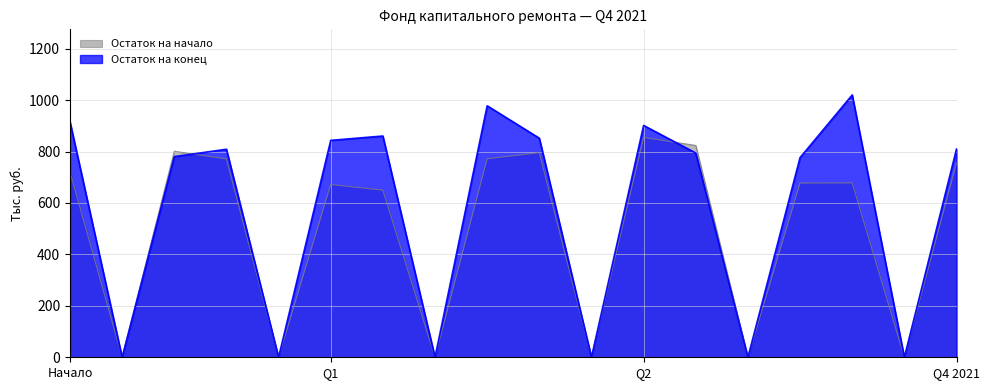

Which category has the highest value across all series?

за счет минимального взноса